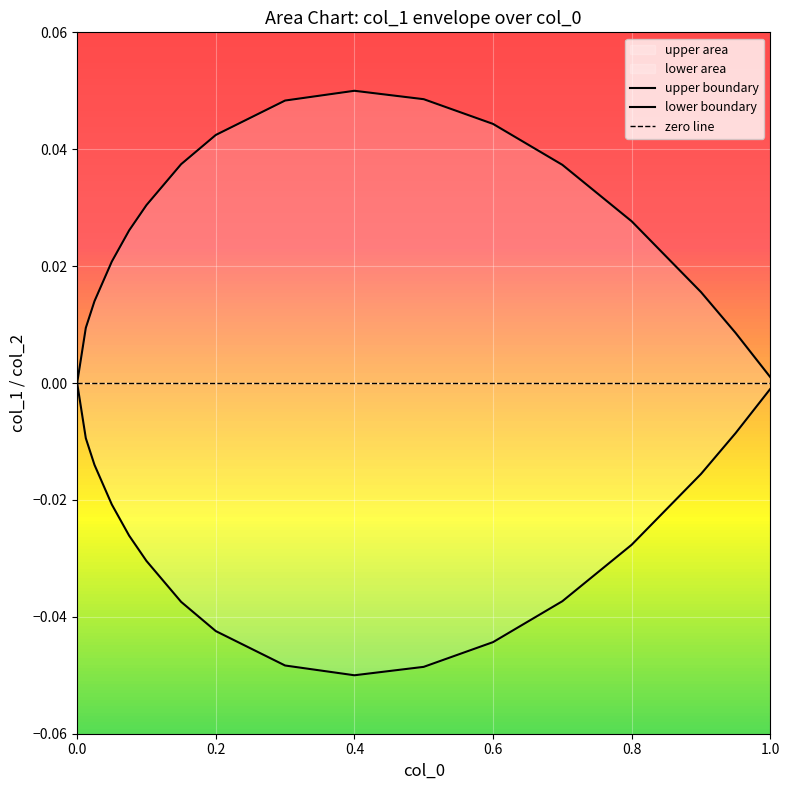

True or false: upper boundary and lower boundary cross at least once.

False